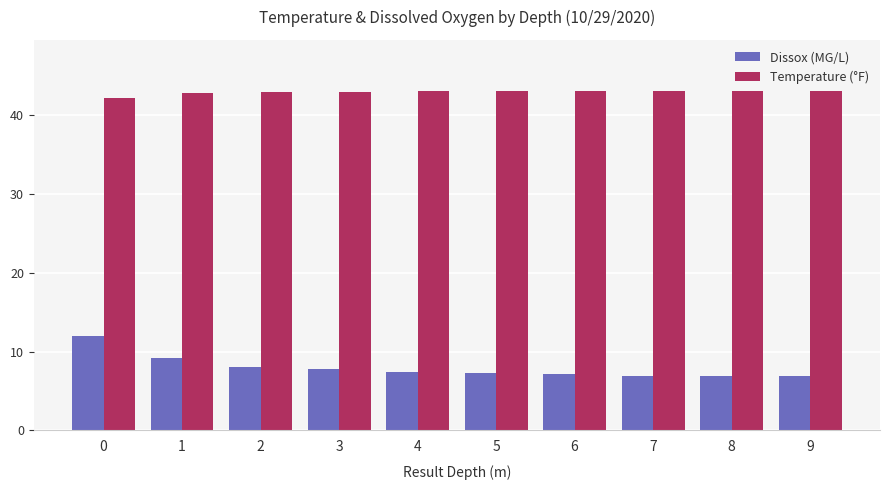

Which series has the largest range (max minus min)?

Dissox (MG/L)